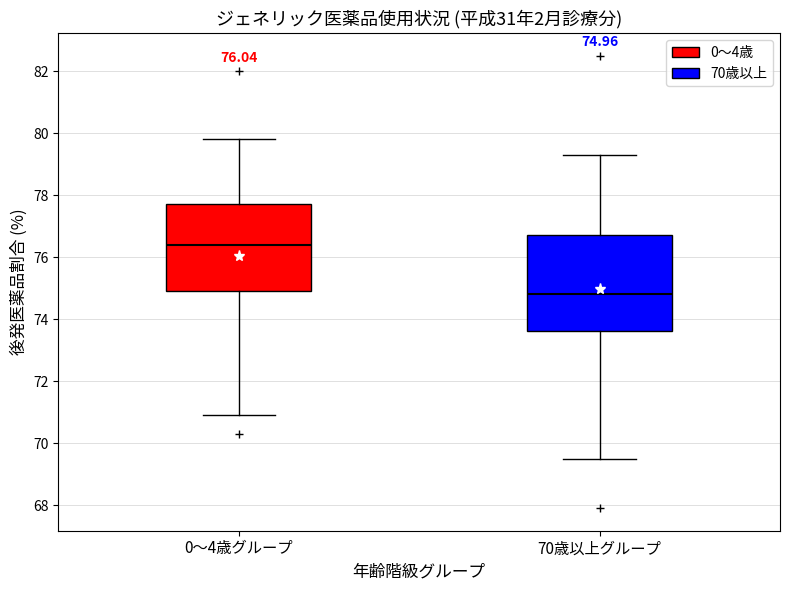

Which box is the tallest, from its lower edge to its upper edge?

70歳以上グループ